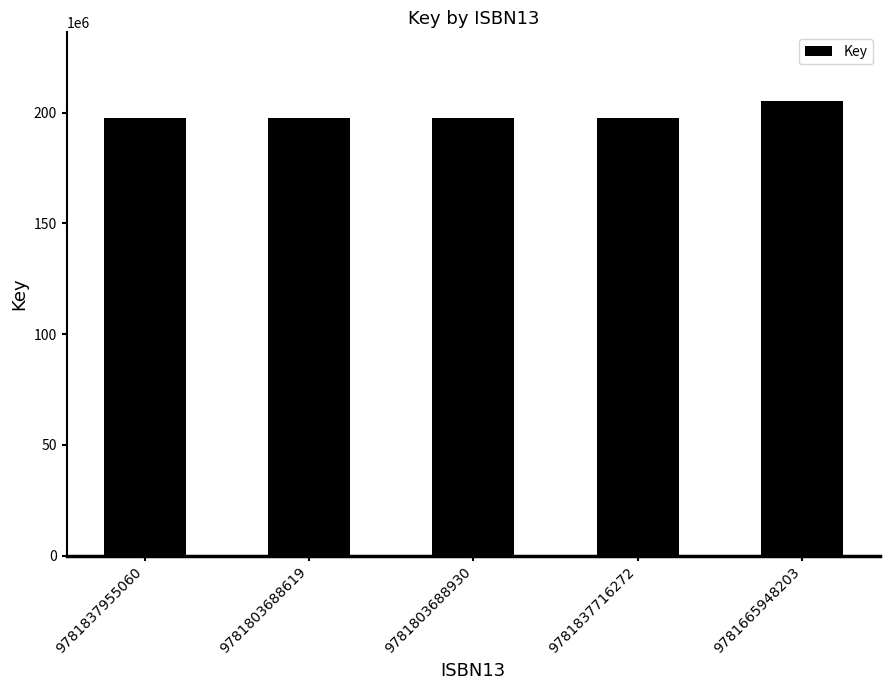

Reading right to left, what are all the values shown in this chart?

205456148	197387175	197387175	197387175	197387175